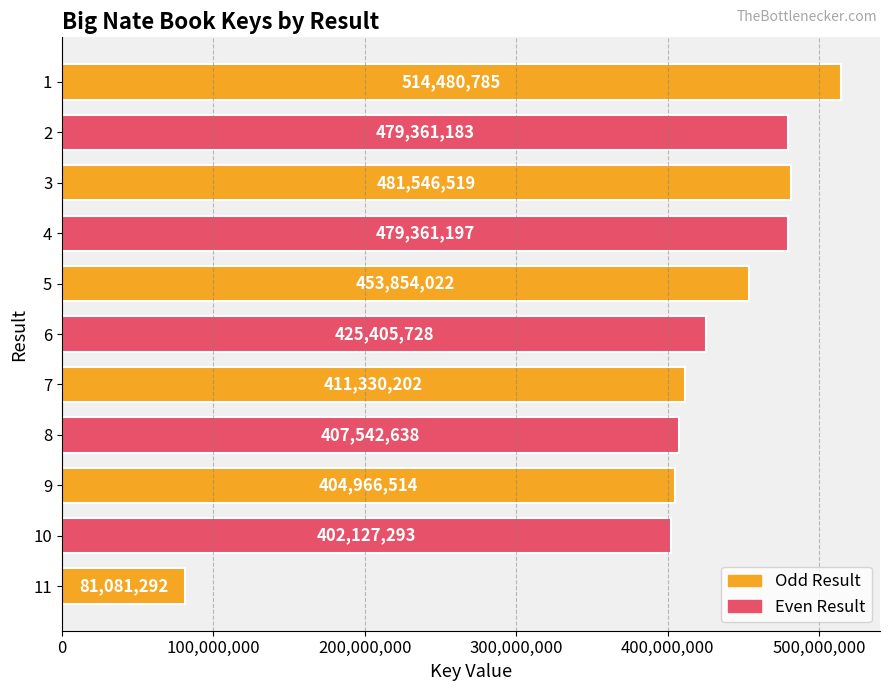

List the labels in order of value, smallest first.

11, 10, 9, 8, 7, 6, 5, 2, 4, 3, 1